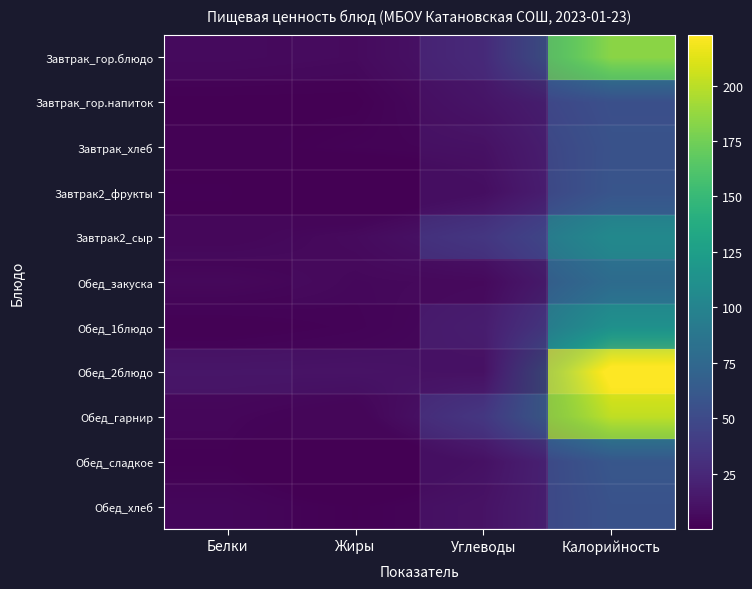

At which category is the sum across all series the highest?

Калорийность